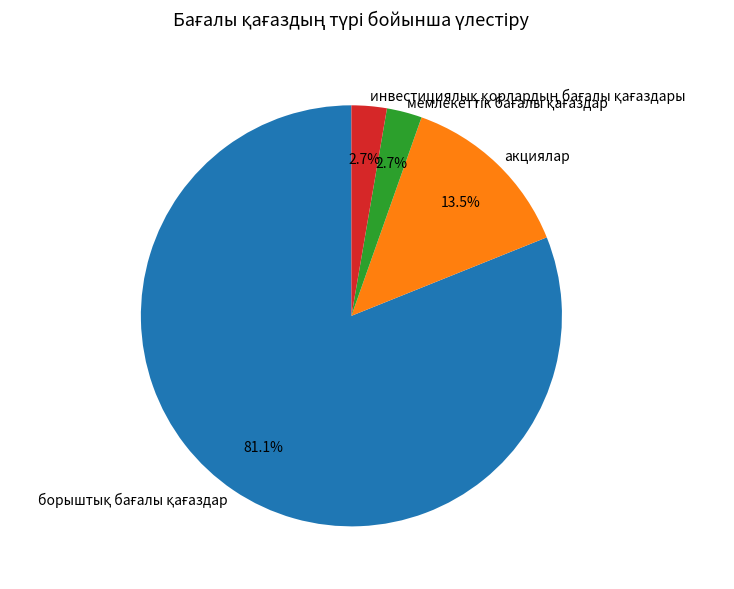

Is there any slice that represents more than half of the pie?

Yes